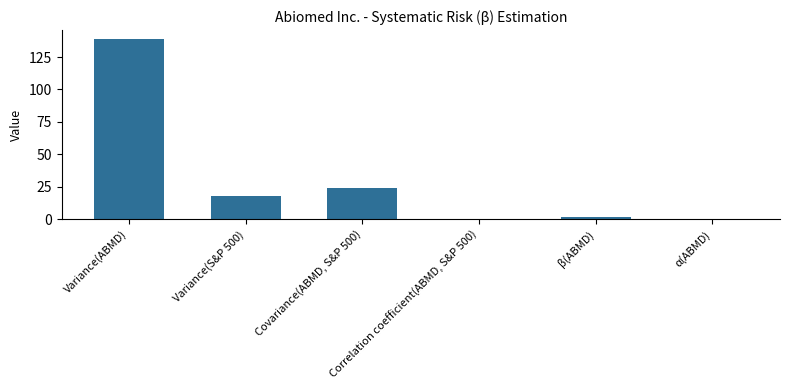

What is the greatest value displayed?

138.8